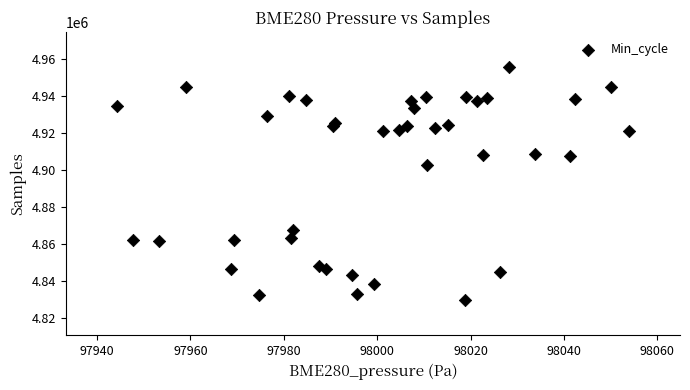

What Y value in the scatter plot is closest to 4892751?

4902904